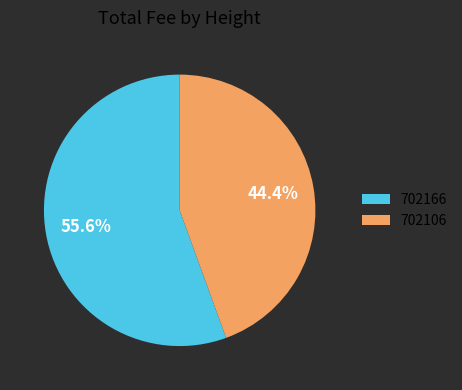

What is the total percentage of 702106 and 702166?

100.0%